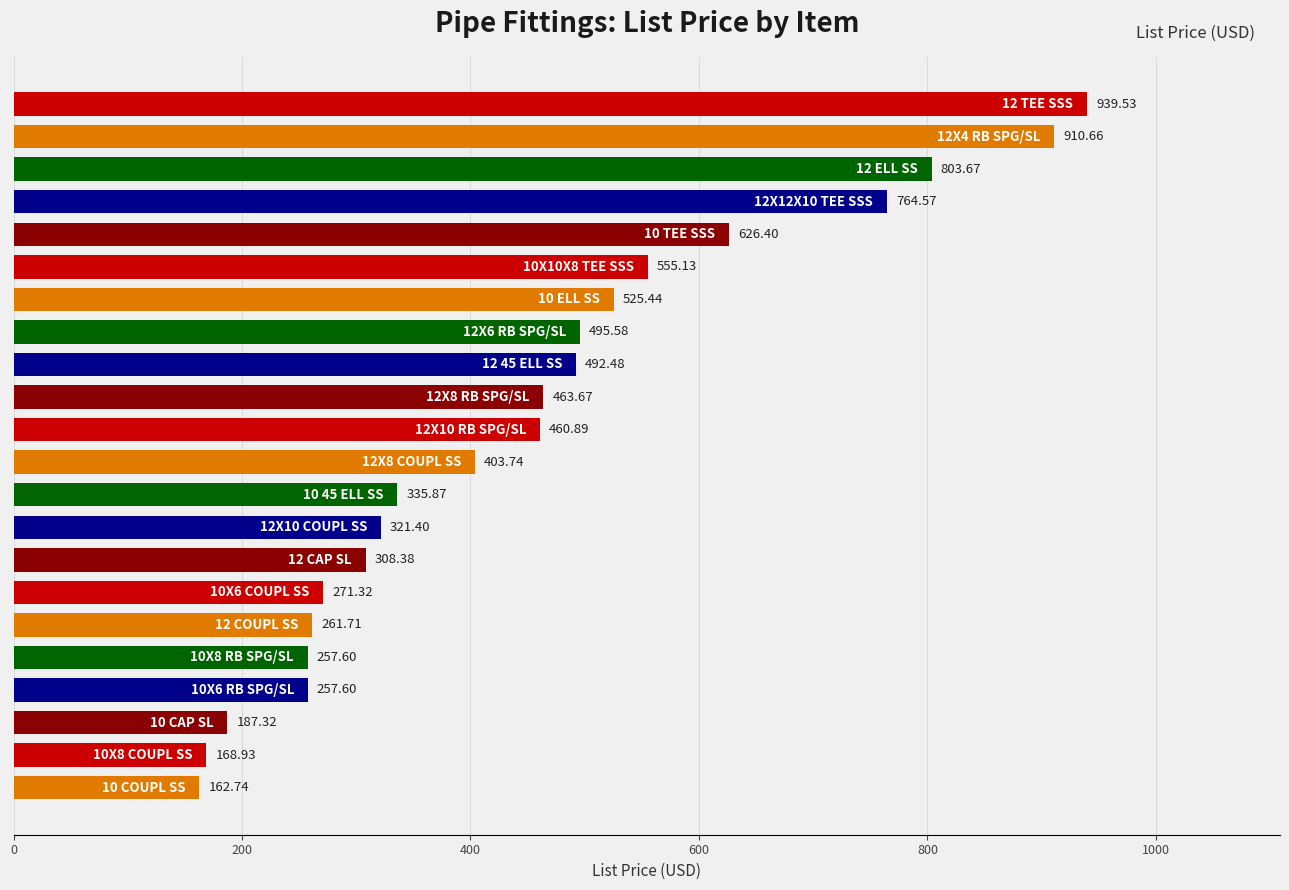

How many data points are less than 460?

11